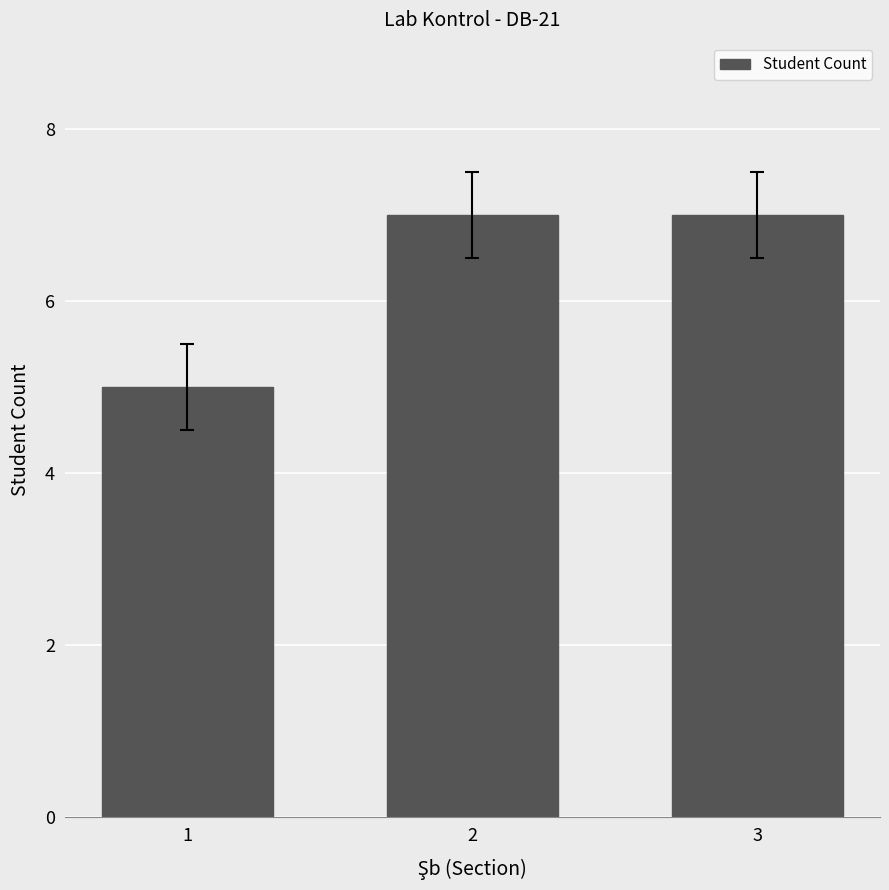

Count the values in the range 5 to 7.

3